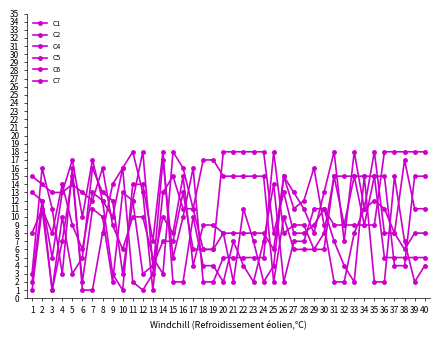

Where does the C7 series first go above 8?

2